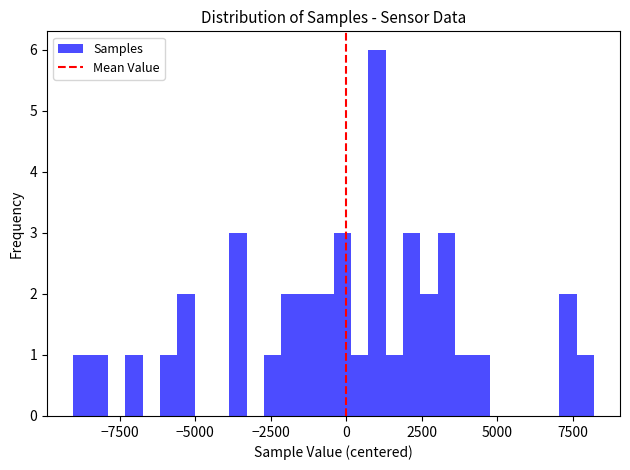

Read against the x-axis, roughly where is the centre of the tallest bar?

1000